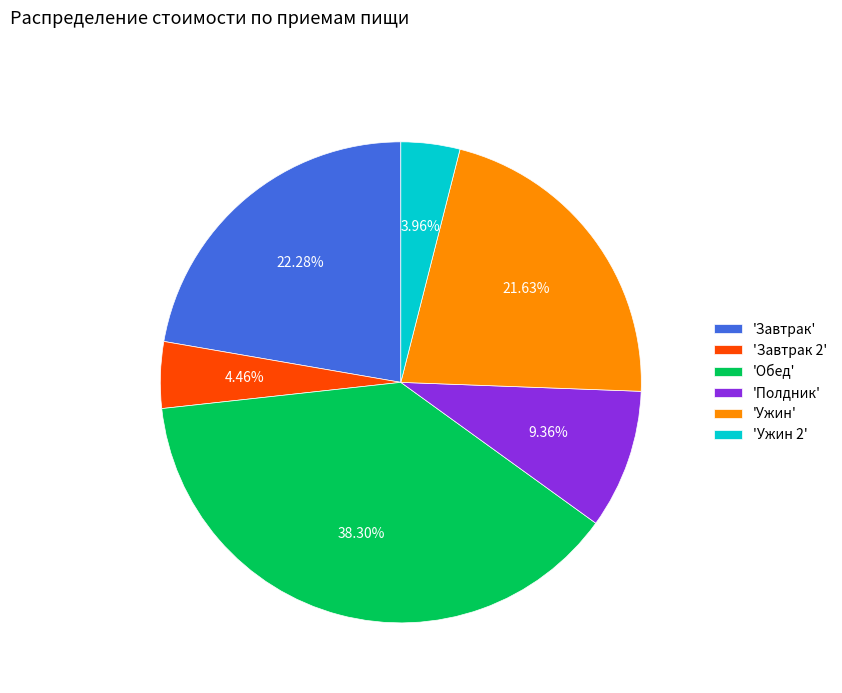

Which slice is the largest?

'Обед'